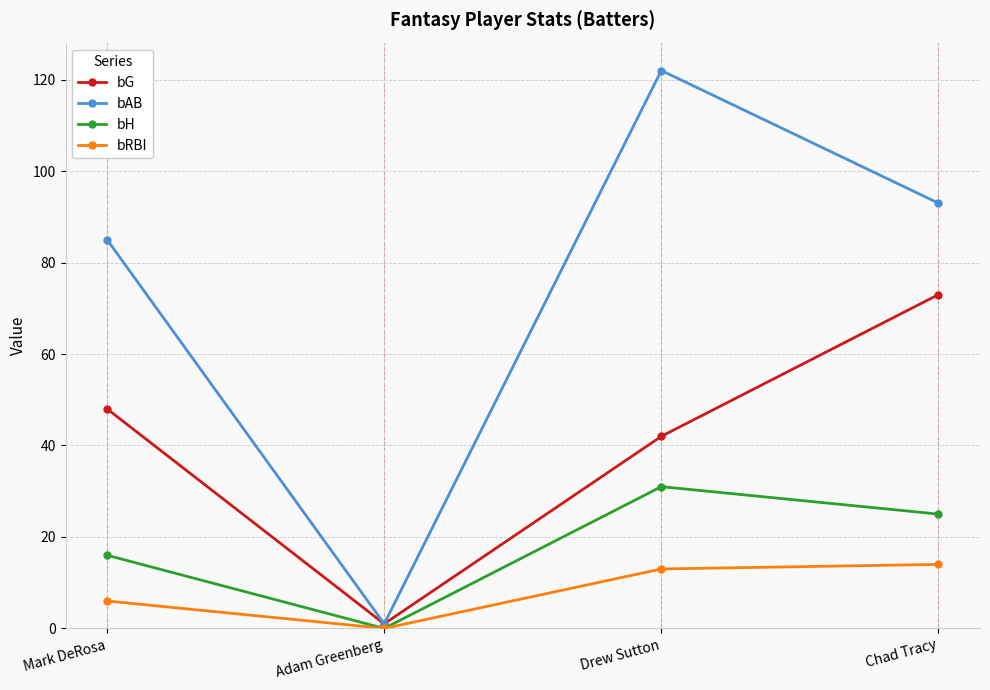

Which category has the lowest value across all series?

Adam Greenberg